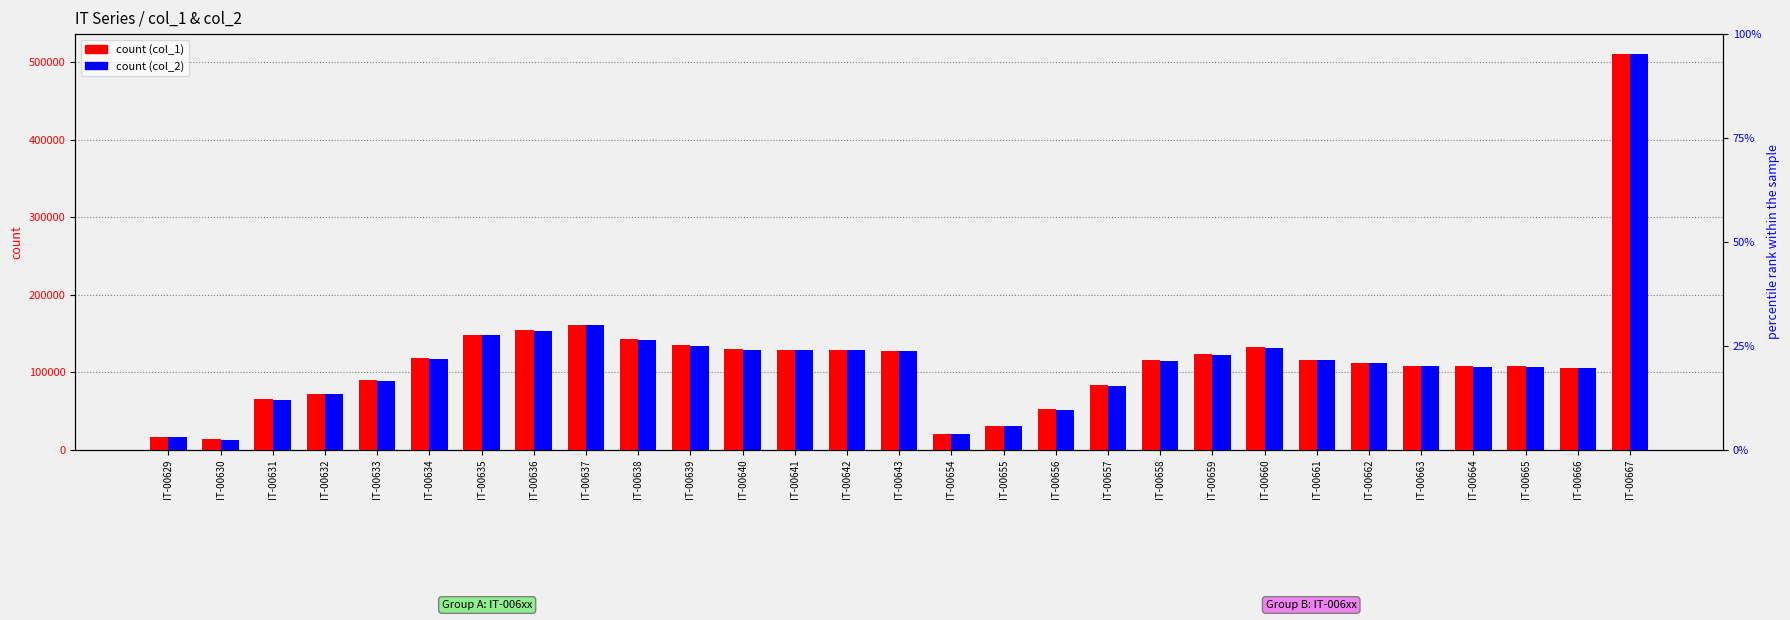

How many values in the col_2 series exceed 114908?

14